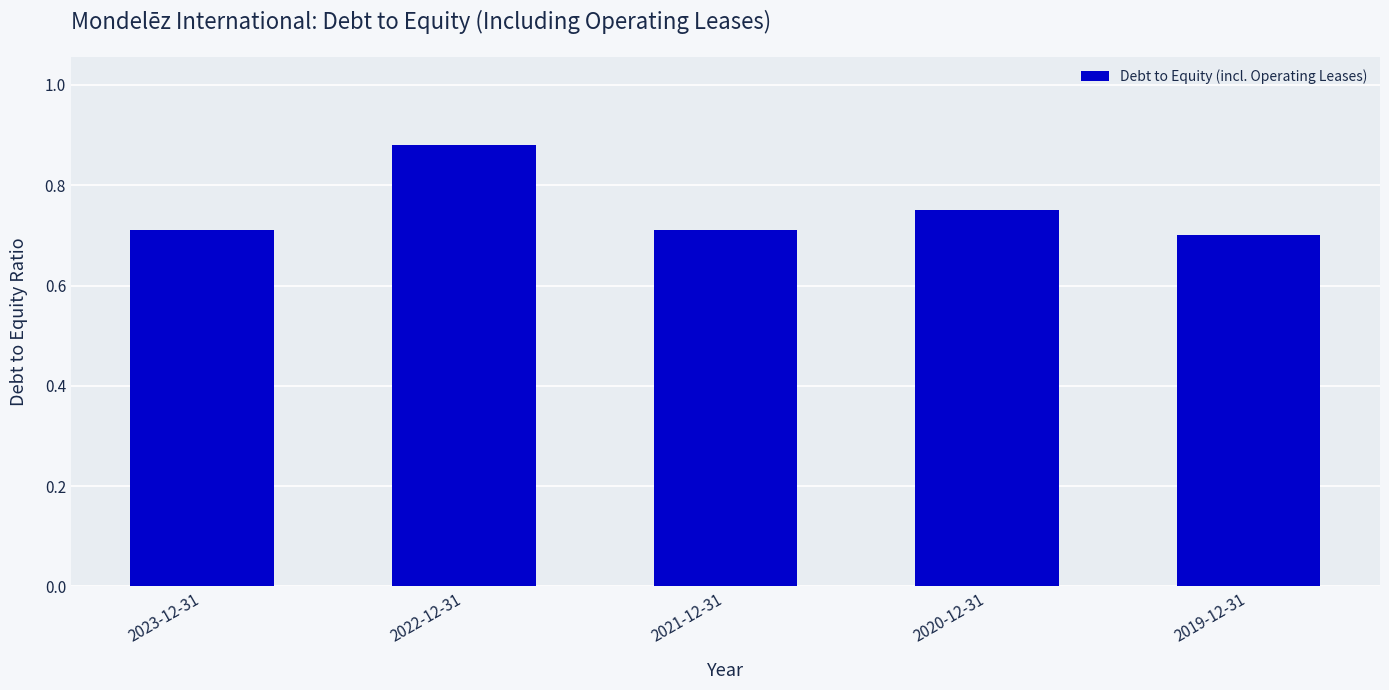

What is the label of the 3rd bar from the left?

2021-12-31